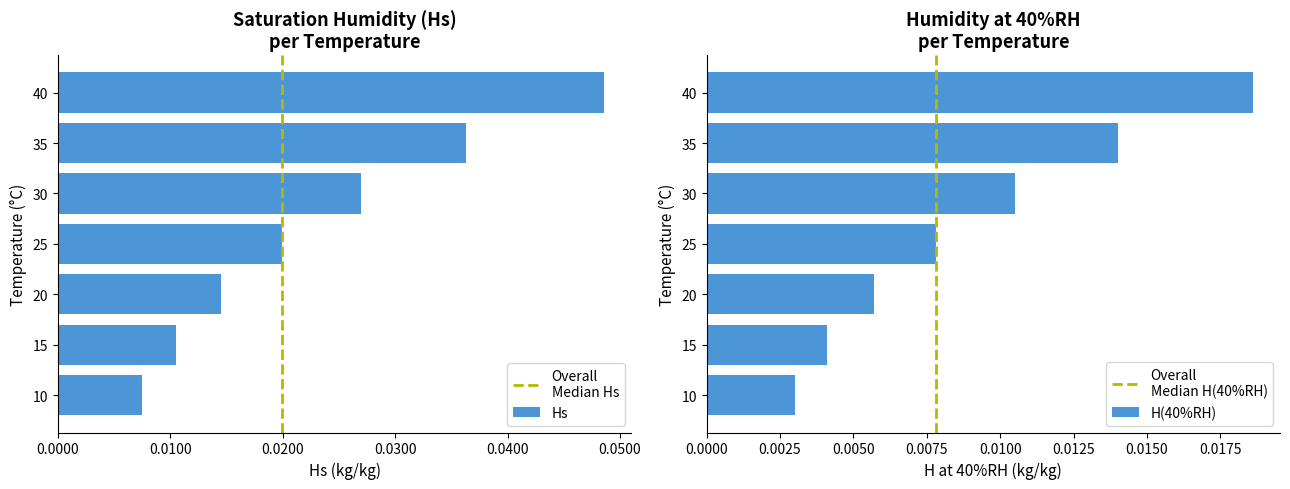

Which label corresponds to the smallest value in the chart?

10